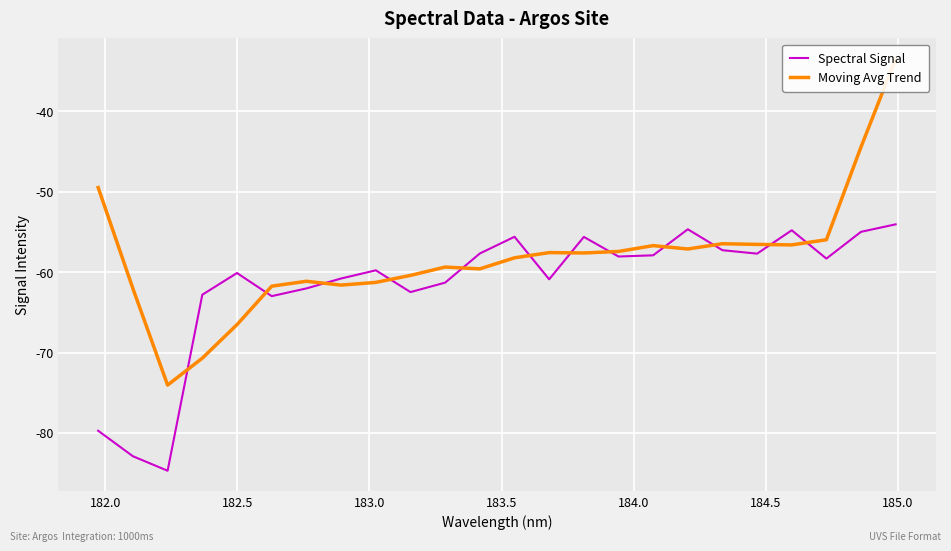

How many values in the Spectral Signal series exceed -58?

10